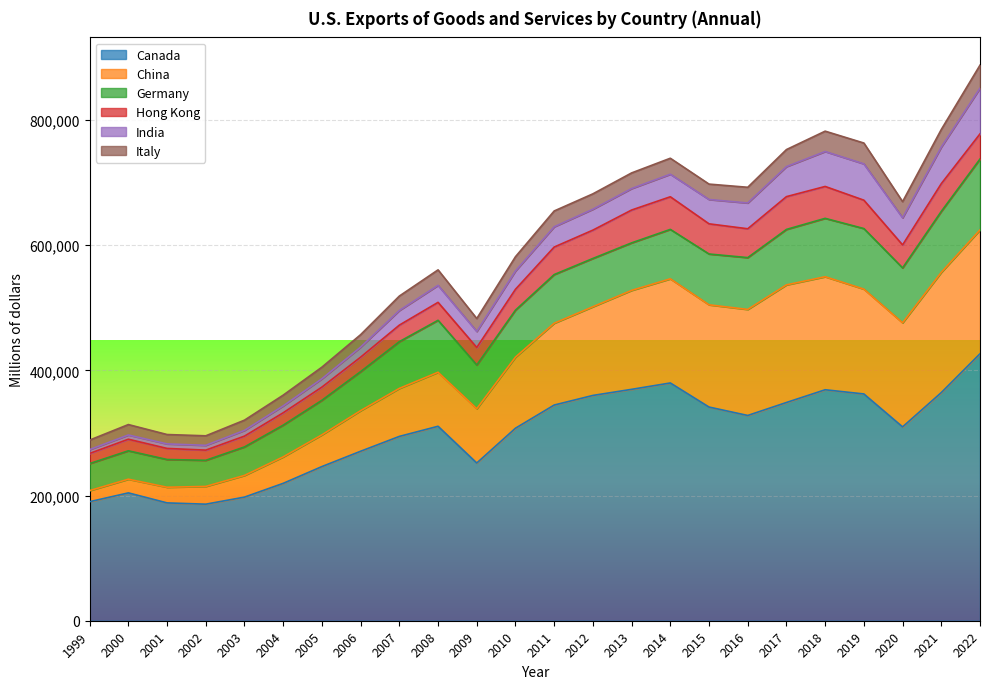

Reading left to right, extract all data points from this chart.

Canada: 1999=190178	2000=204237	2001=188243	2002=186202	2003=197491	2004=219500	2005=246291	2006=270762	2007=294473	2008=310671	2009=251969	2010=307571	2011=344575	2012=359930	2013=369661	2014=379851	2015=341365	2016=327931	2017=348666	2018=368991	2019=362297	2020=309695	2021=364502	2022=426517
China: 1999=17707	2000=21862	2001=25025	2002=28363	2003=34628	2004=42236	2005=50685	2006=64841	2007=76672	2008=86274	2009=86766	2010=113576	2011=130701	2012=141706	2013=158078	2014=166374	2015=163329	2016=169387	2017=187875	2018=180596	2019=167475	2020=166274	2021=192038	2022=197841
Germany: 1999=43175	2000=45379	2001=44309	2002=41739	2003=45569	2004=50743	2005=55246	2006=62395	2007=74727	2008=83035	2009=69845	2010=75023	2011=77762	2012=77123	2013=75925	2014=78962	2015=81184	2016=82794	2017=88603	2018=93262	2019=96758	2020=87688	2021=97401	2022=113218
Hong Kong: 1999=16217	2000=18521	2001=17689	2002=16257	2003=17278	2004=19771	2005=21046	2006=23108	2007=26382	2008=28667	2009=27948	2010=33367	2011=43968	2012=45279	2013=52472	2014=52133	2015=48208	2016=46088	2017=52392	2018=50948	2019=45330	2020=36721	2021=44353	2022=40249
India: 1999=6139	2000=6731	2001=7230	2002=7648	2003=9144	2004=10963	2005=13294	2006=16009	2007=23368	2008=27128	2009=25597	2010=29243	2011=32365	2012=33388	2013=34278	2014=36015	2015=38838	2016=41210	2017=47936	2018=55830	2019=58012	2020=43354	2021=58408	2022=72930
Italy: 1999=15176	2000=16665	2001=14983	2002=15218	2003=16339	2004=17185	2005=18556	2006=19922	2007=23061	2008=24759	2009=20660	2010=22787	2011=25257	2012=24578	2013=25004	2014=25532	2015=24628	2016=25062	2017=27249	2018=32506	2019=33279	2020=25769	2021=28096	2022=36782